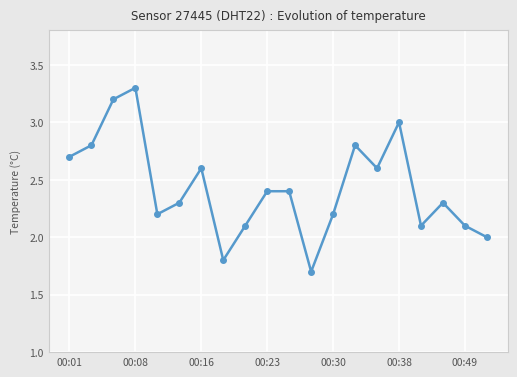

How many interior local valleys (lower than both neighbors) does the data have?

5